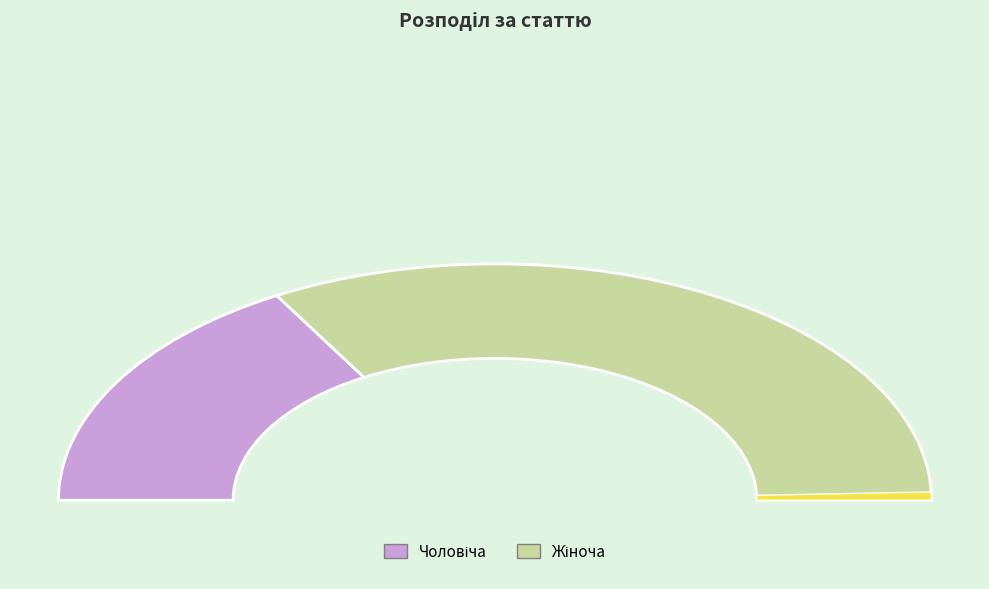

What is the ratio of the value at Чоловіча to the value at Жіноча?

0.5